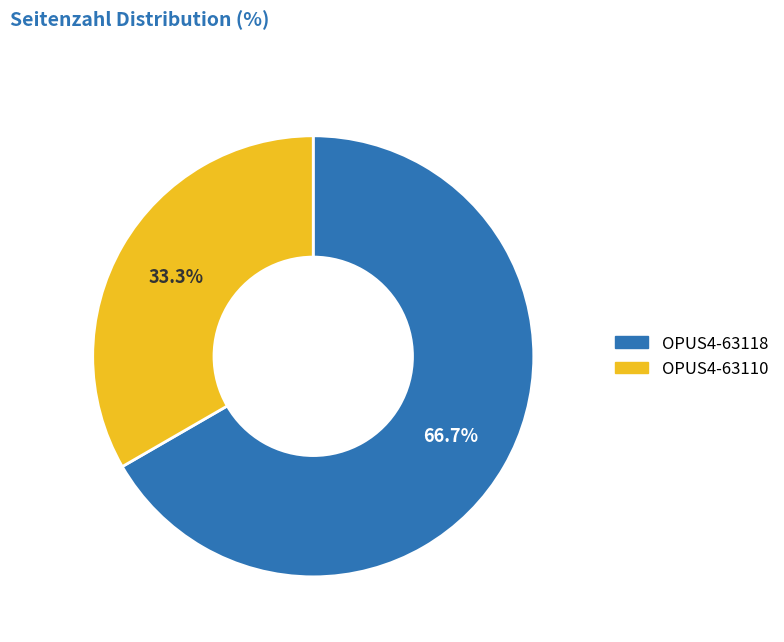

Rank the categories by value from highest to lowest.

OPUS4-63118, OPUS4-63110